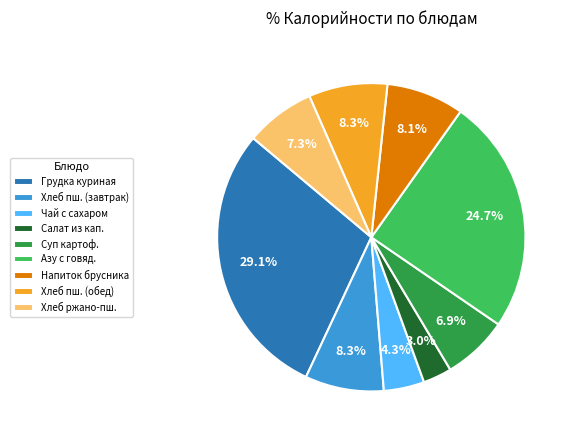

Which slice is the smallest?

Салат из кап.